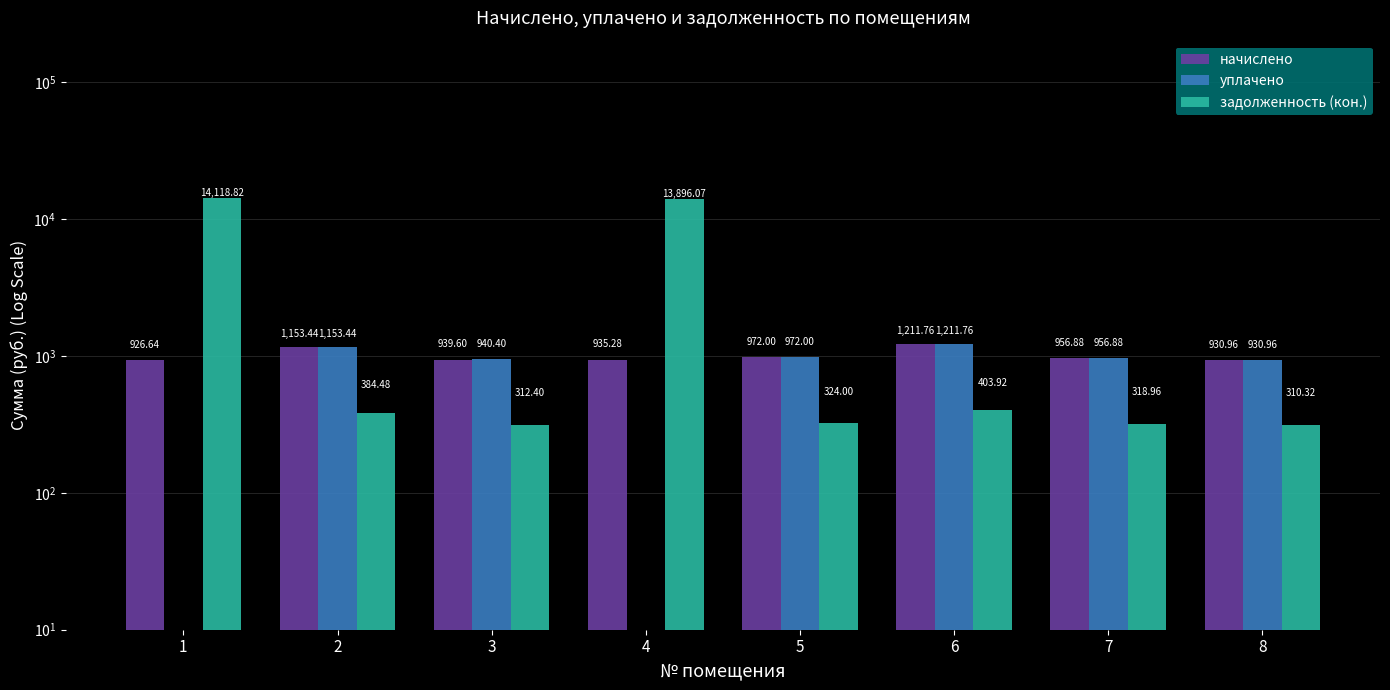

What is the total value across all series at 4?

14831.4